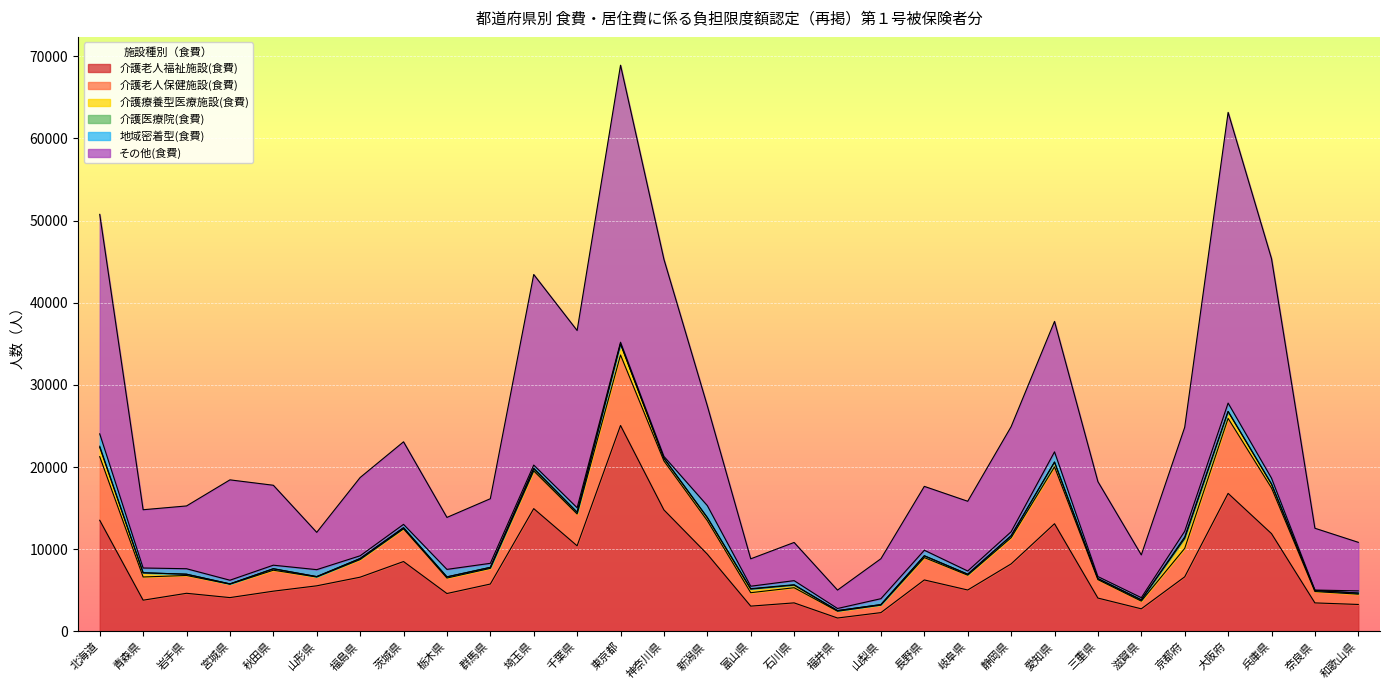

What is the approximate value of 地域密着型(食費) at 岐阜県, to the nearest 100?

400